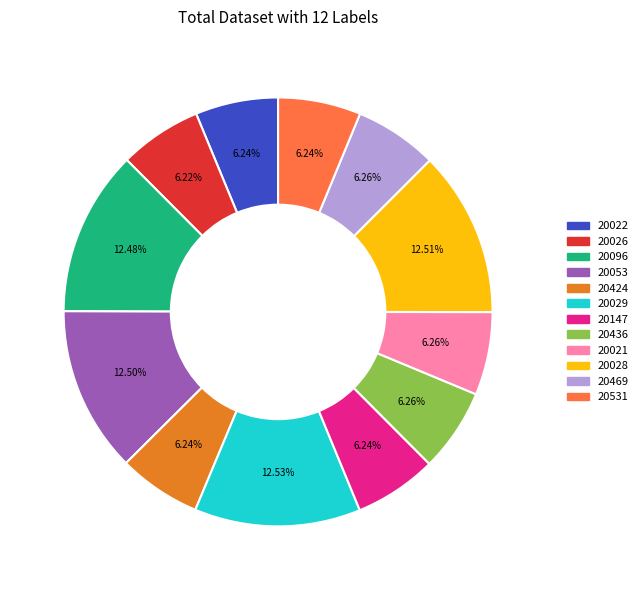

Does any single category account for the majority?

No